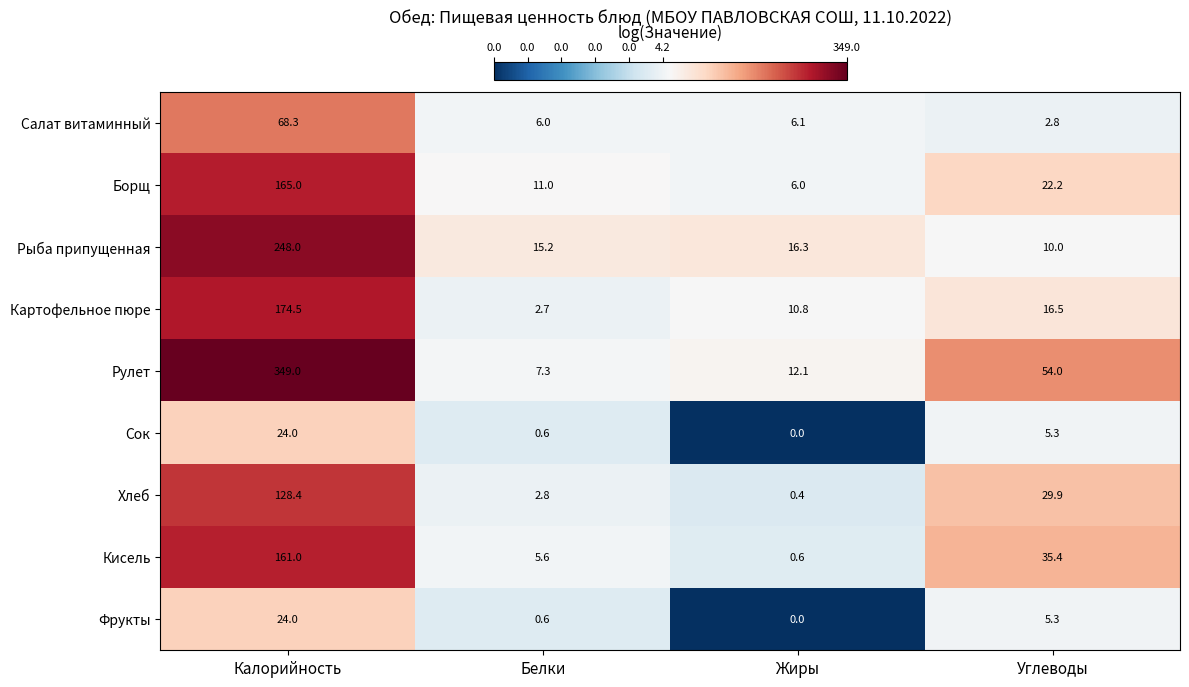

True or false: Кисель has a value of 5.6 at Белки.

True